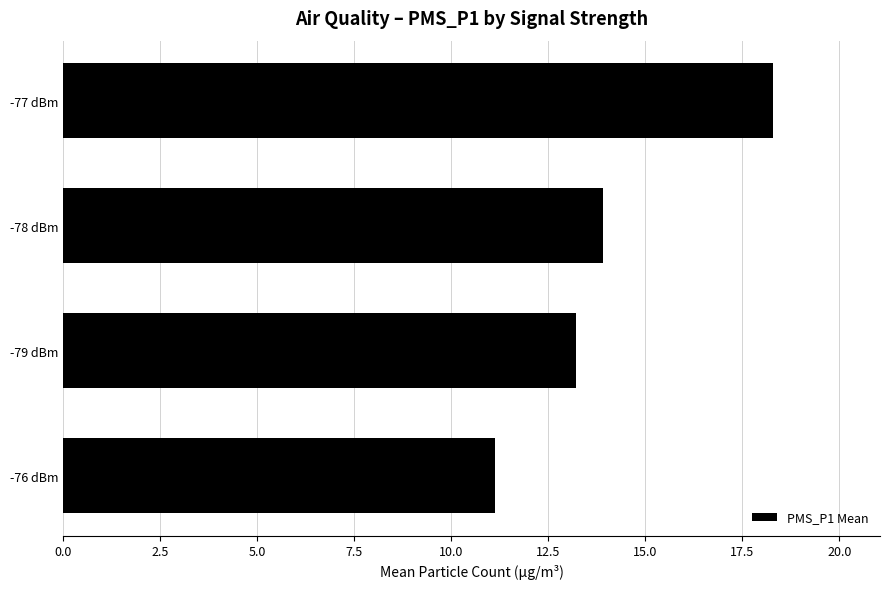

What is the difference between the maximum and minimum values?

7.2